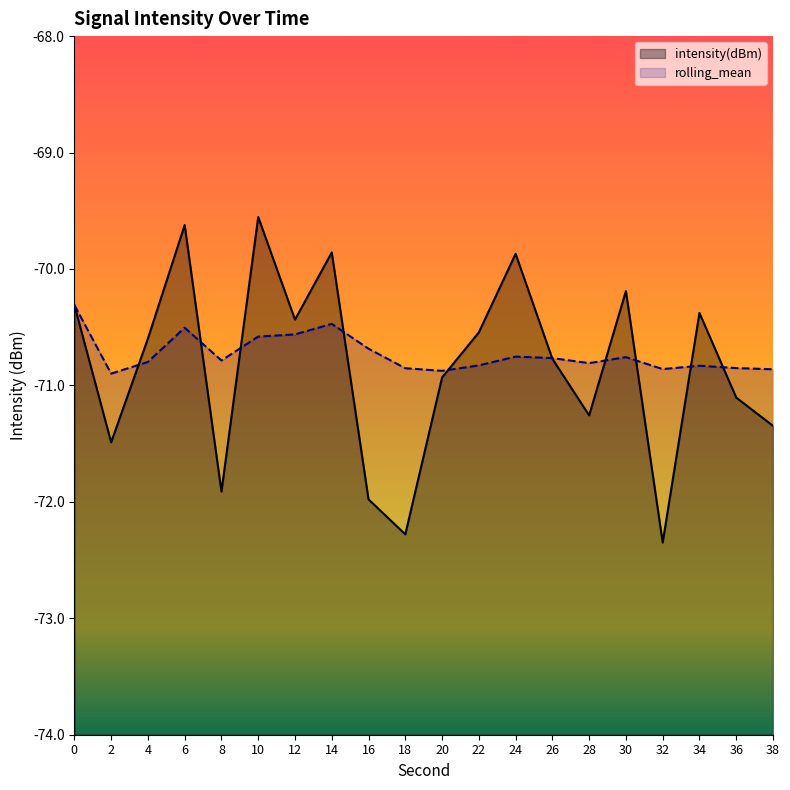

True or false: rolling_mean and intensity(dBm) intersect in this chart.

True